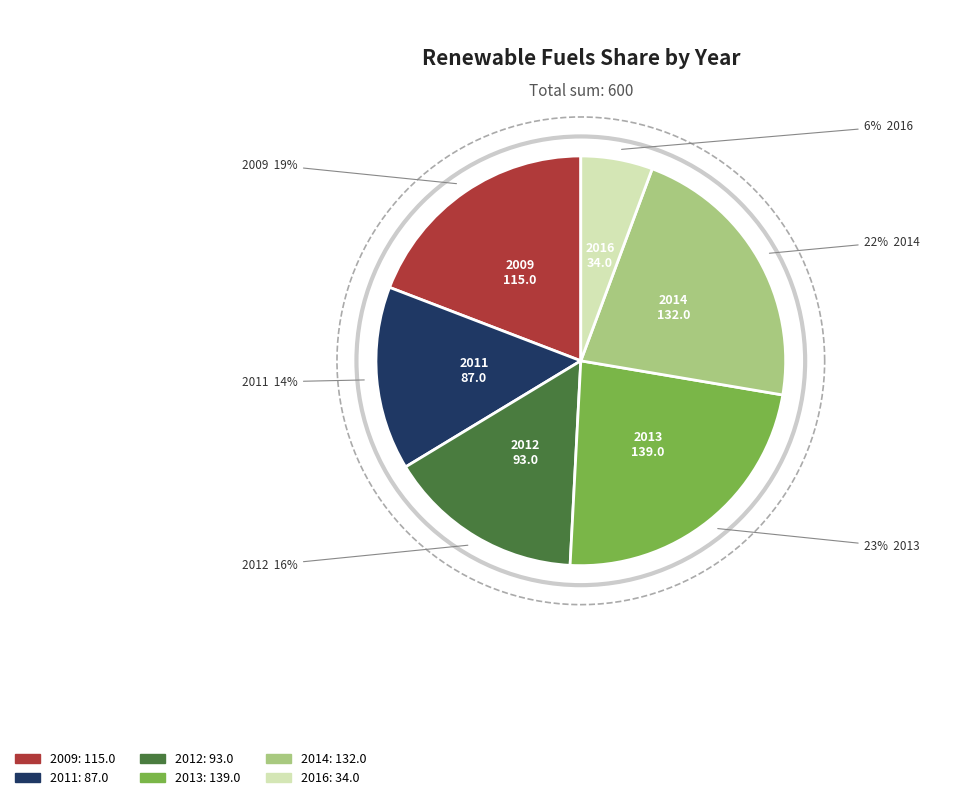

Combined, do 8 and 6 account for over 50%?

No